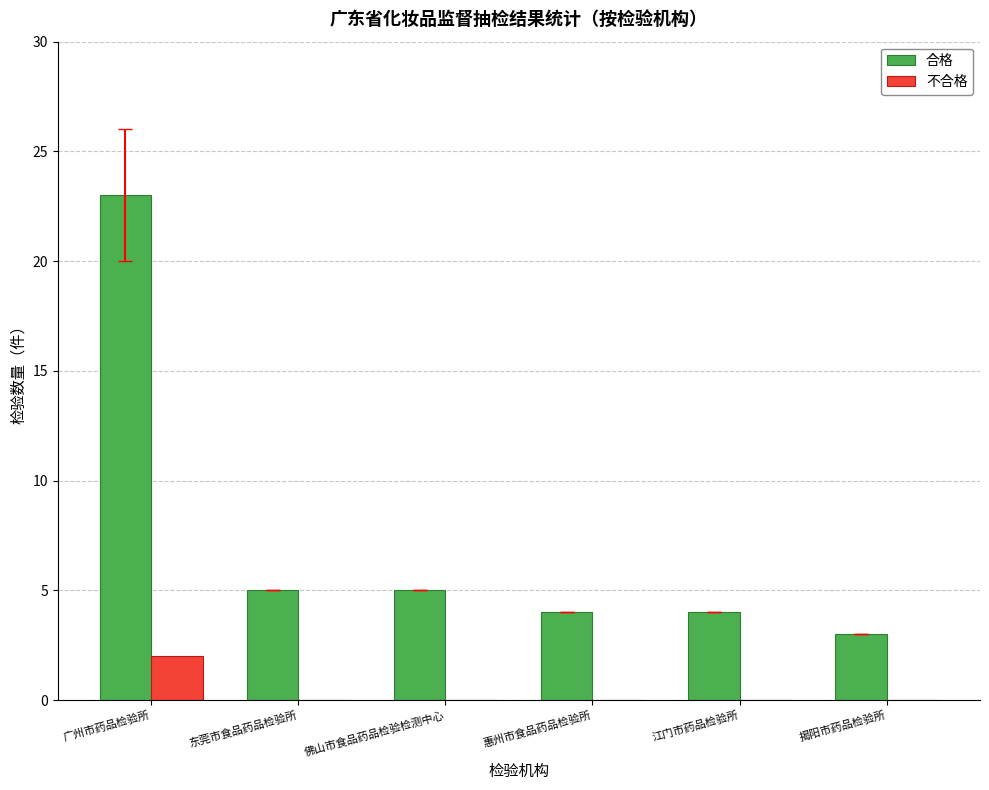

Reading right to left, transcribe all the data shown in this chart.

合格: 揭阳市药品检验所=3	江门市药品检验所=4	惠州市食品药品检验所=4	佛山市食品药品检验检测中心=5	东莞市食品药品检验所=5	广州市药品检验所=23
不合格: 揭阳市药品检验所=0	江门市药品检验所=0	惠州市食品药品检验所=0	佛山市食品药品检验检测中心=0	东莞市食品药品检验所=0	广州市药品检验所=2